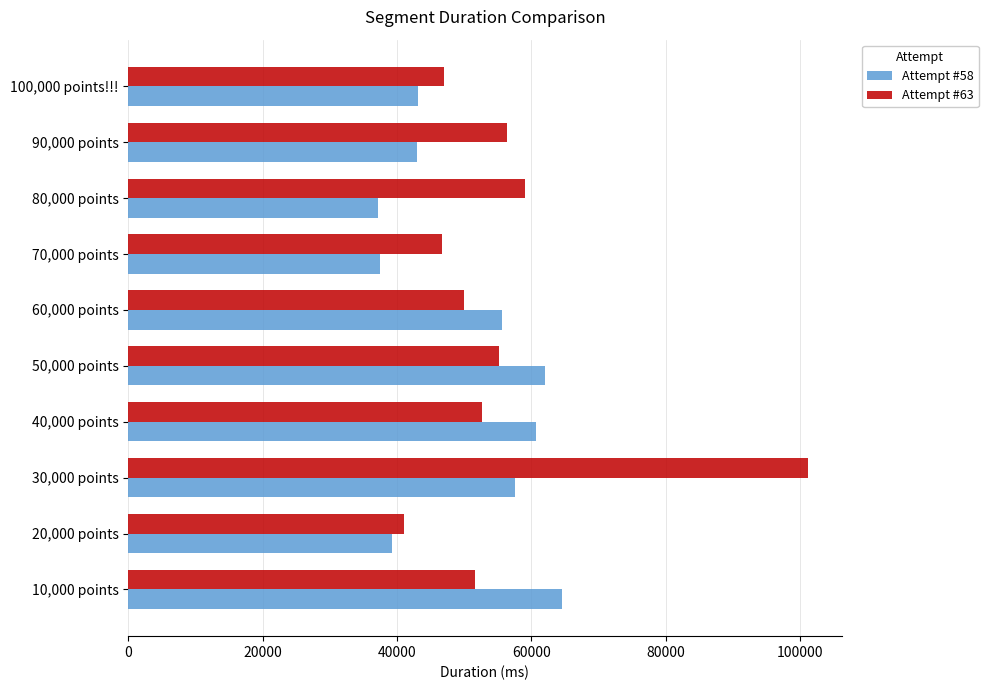

Which category has the lowest value in the Attempt #63 series?

20,000 points